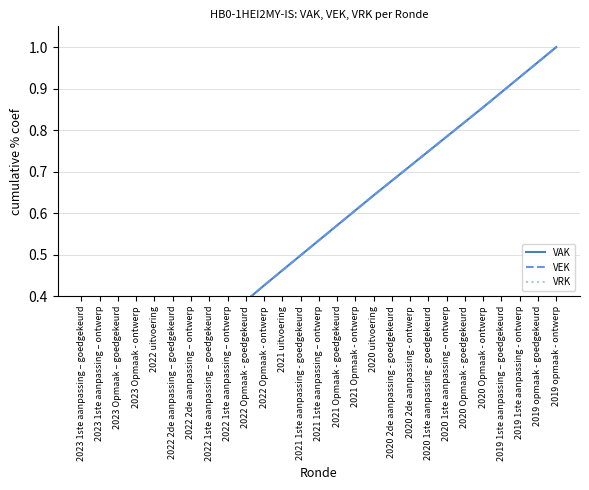

What is the total value across all series at 2020 2de aanpassing - ontwerp?

1.4